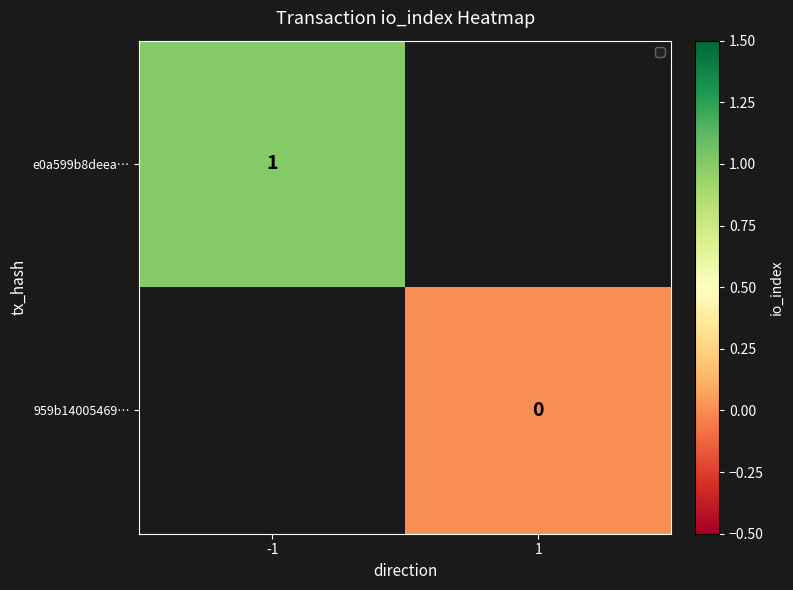

At how many categories does at least one series exceed 0?

1